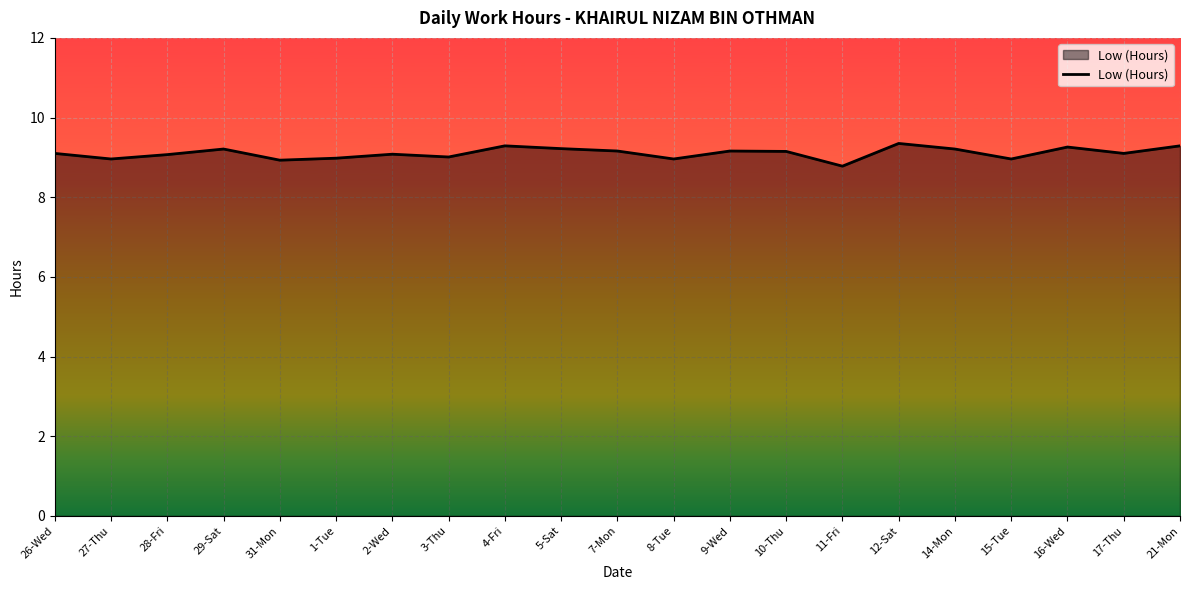

What is the difference between the values at 12-Sat and 31-Mon?

0.4